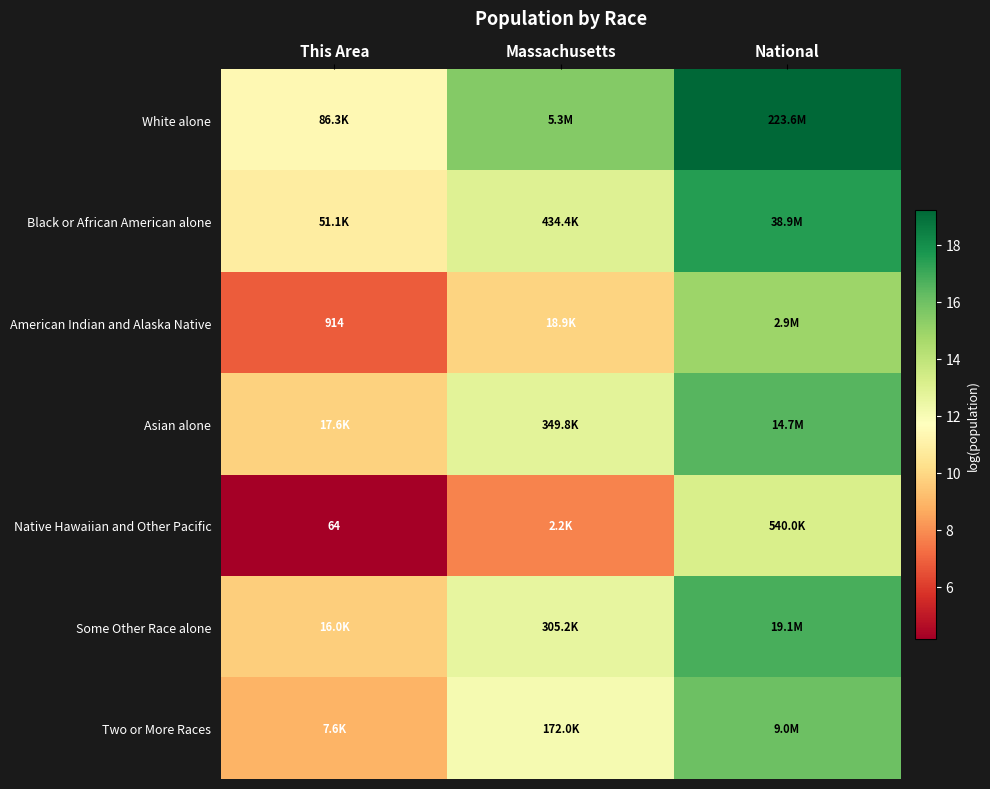

Where does the Native Hawaiian and Other Pacific series first go above 7?

Massachusetts